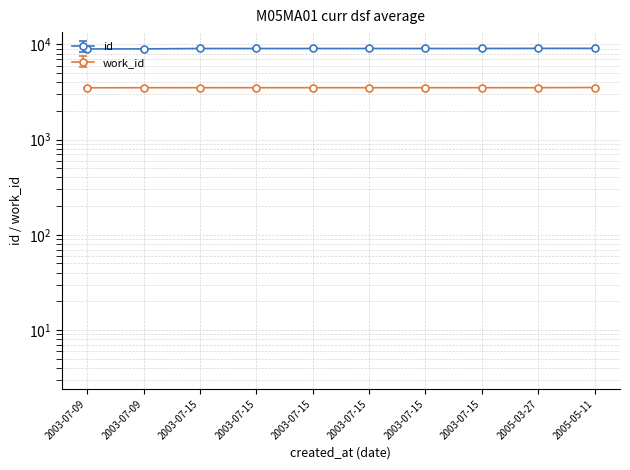

What is the value of the work_id point at the 6th from the left?

3514